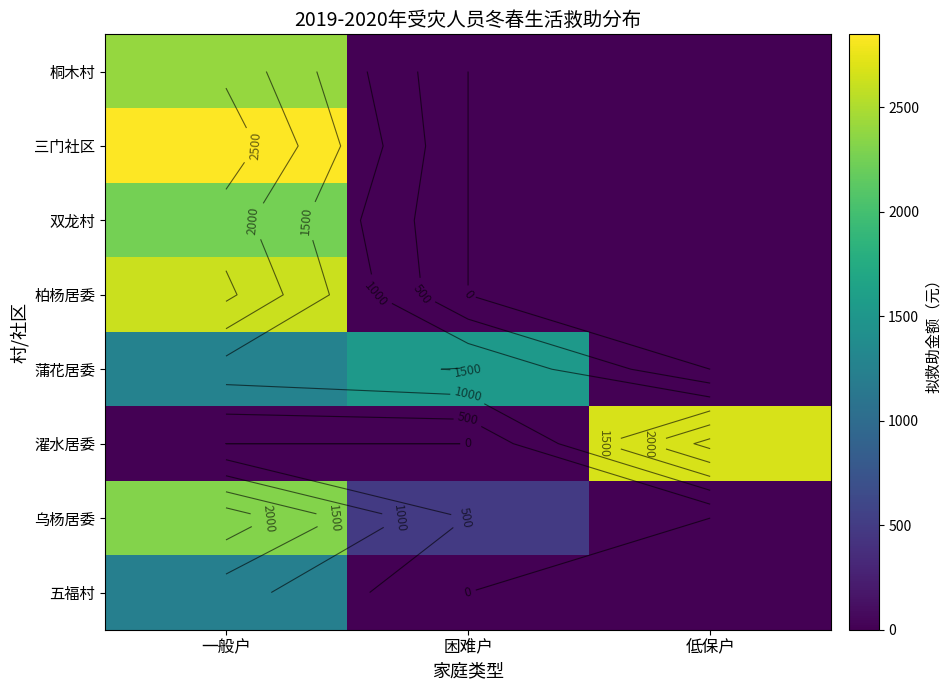

Which series has the widest spread of values?

三门社区